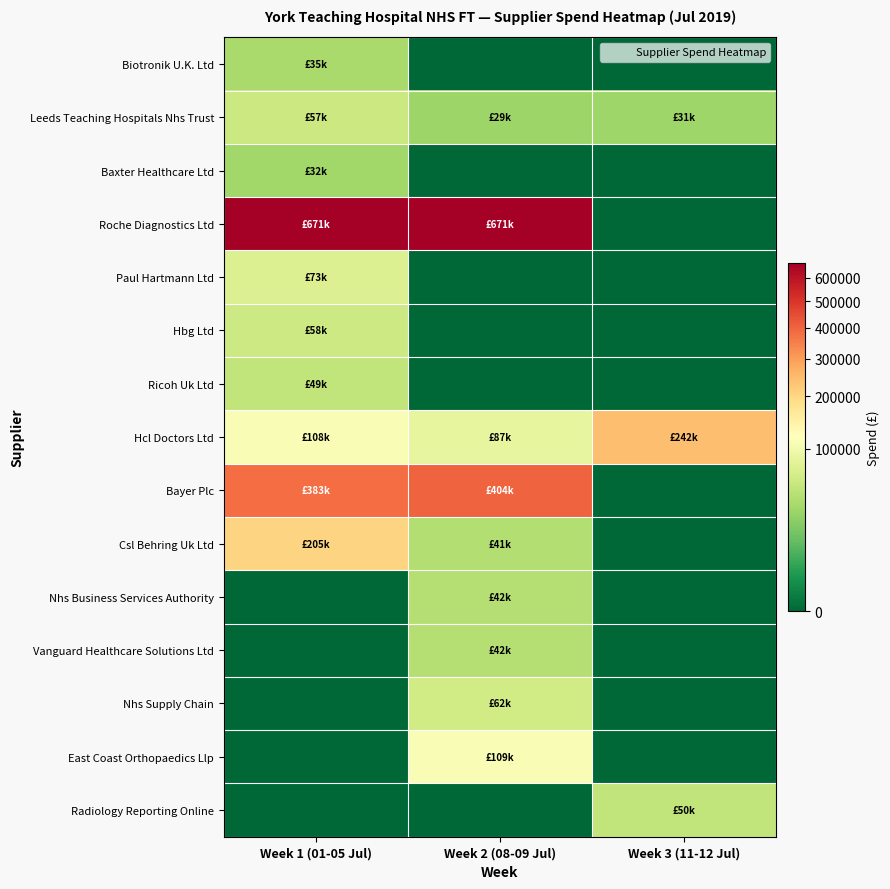

Which series has the largest total across all categories?

Roche Diagnostics Ltd